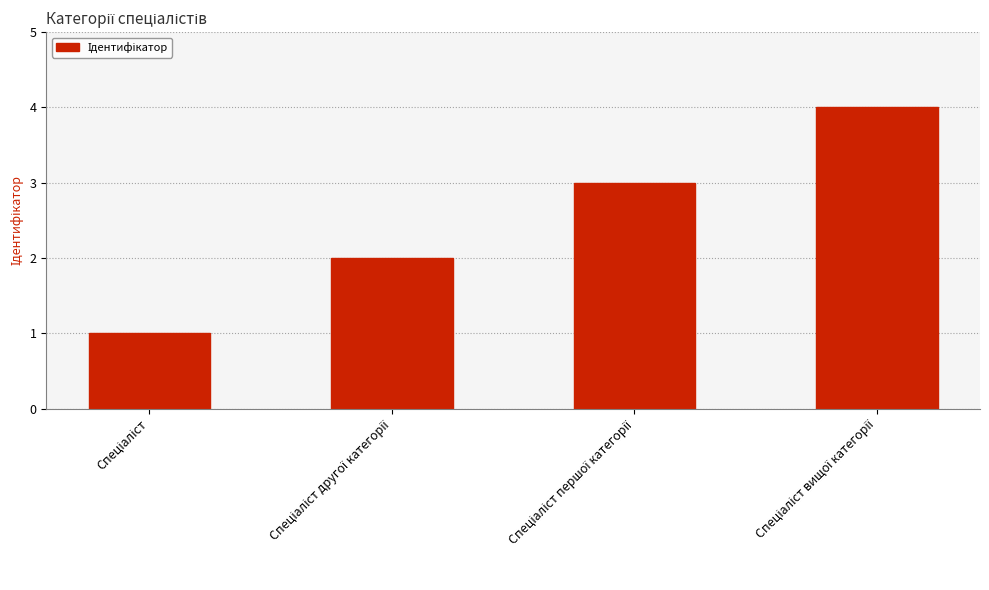

Reading left to right, extract all data points from this chart.

1	2	3	4